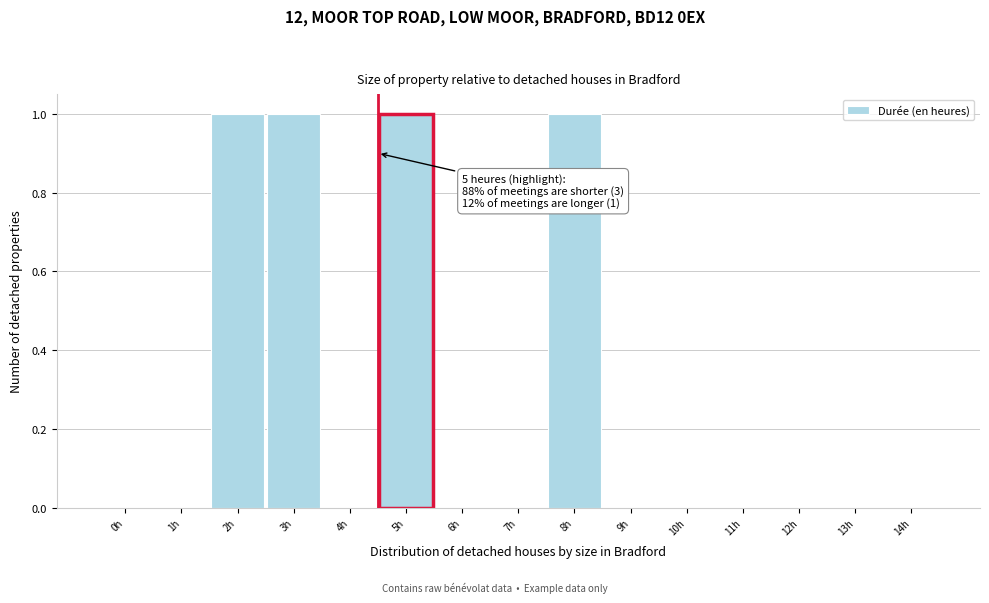

Reading left to right, transcribe all the data shown in this chart.

0h=0	1h=0	2h=1	3h=1	4h=0	5h=1	6h=0	7h=0	8h=1	9h=0	10h=0	11h=0	12h=0	13h=0	14h=0